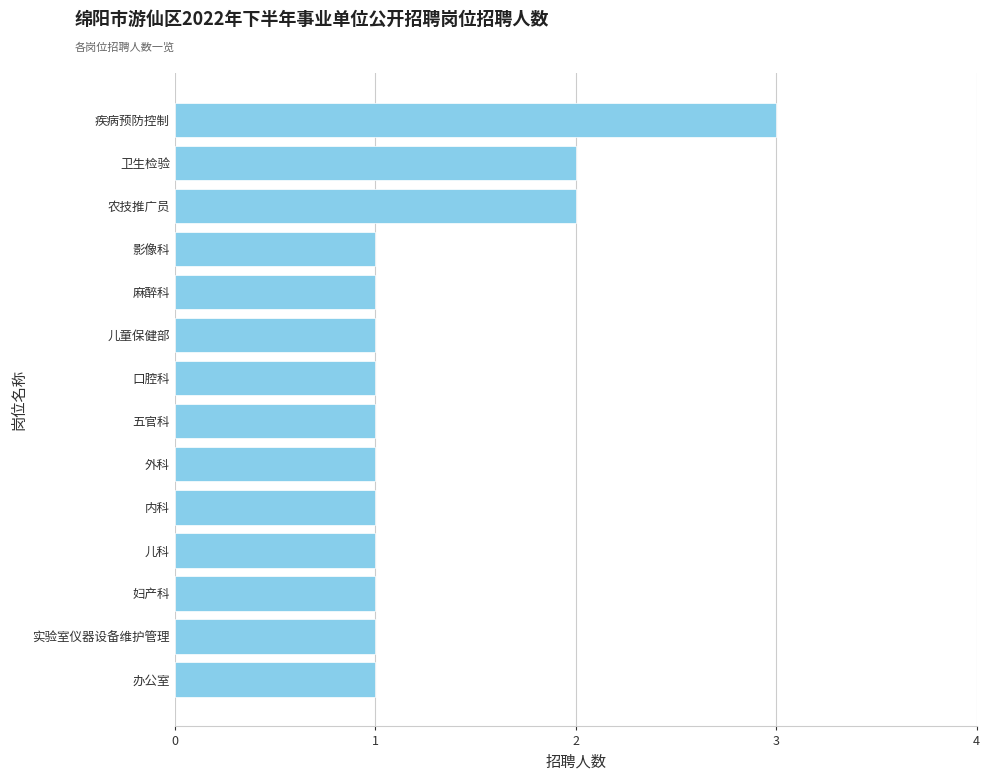

Which has a higher value, 卫生检验 or 外科?

卫生检验